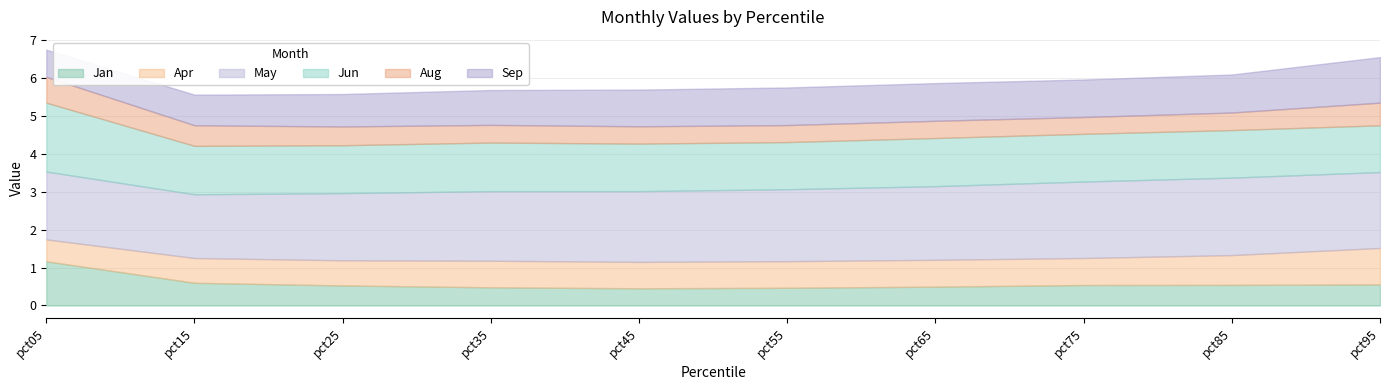

At which category does the chart reach its peak across all series?

pct85